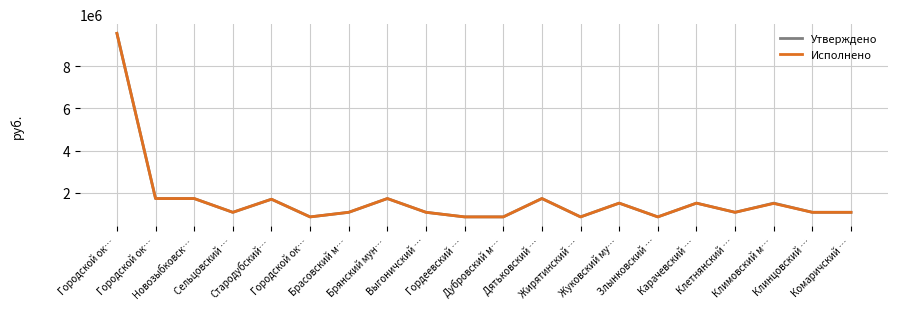

At how many categories does at least one series exceed 3179473?

1